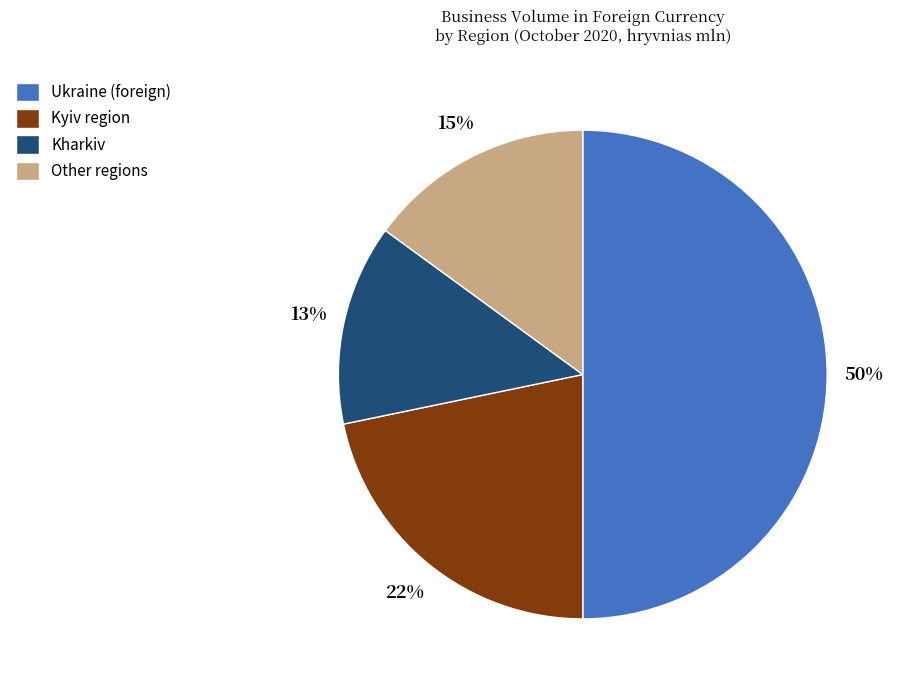

How many segments does this pie chart have?

4